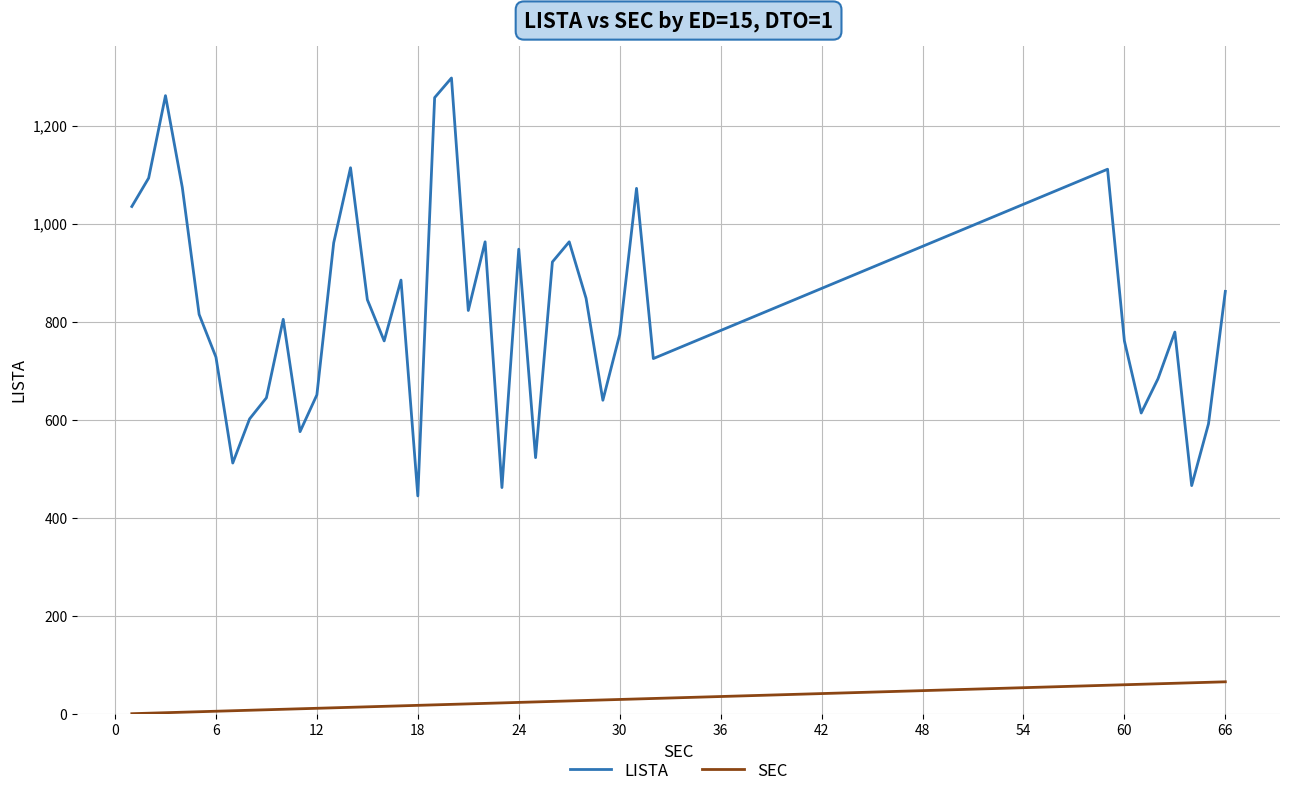

True or false: LISTA has more than 1 points higher than both neighbors.

True